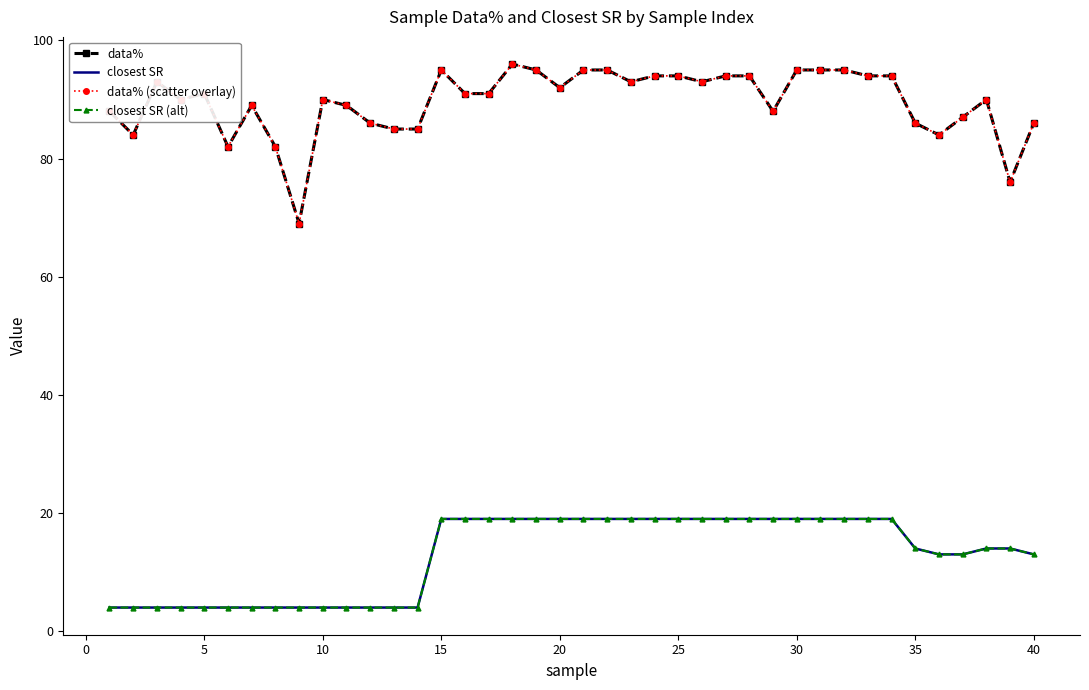

Where is the first local maximum for data% (scatter overlay)?

5